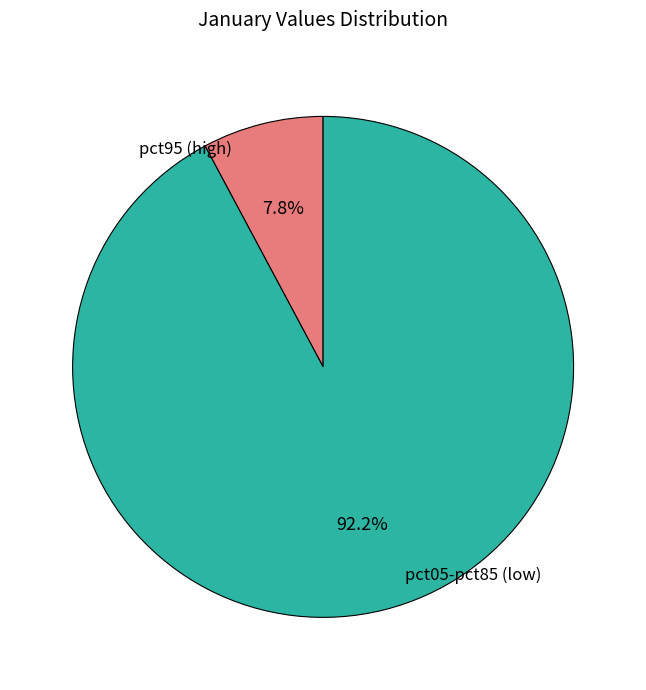

Is there a majority slice in this chart?

Yes